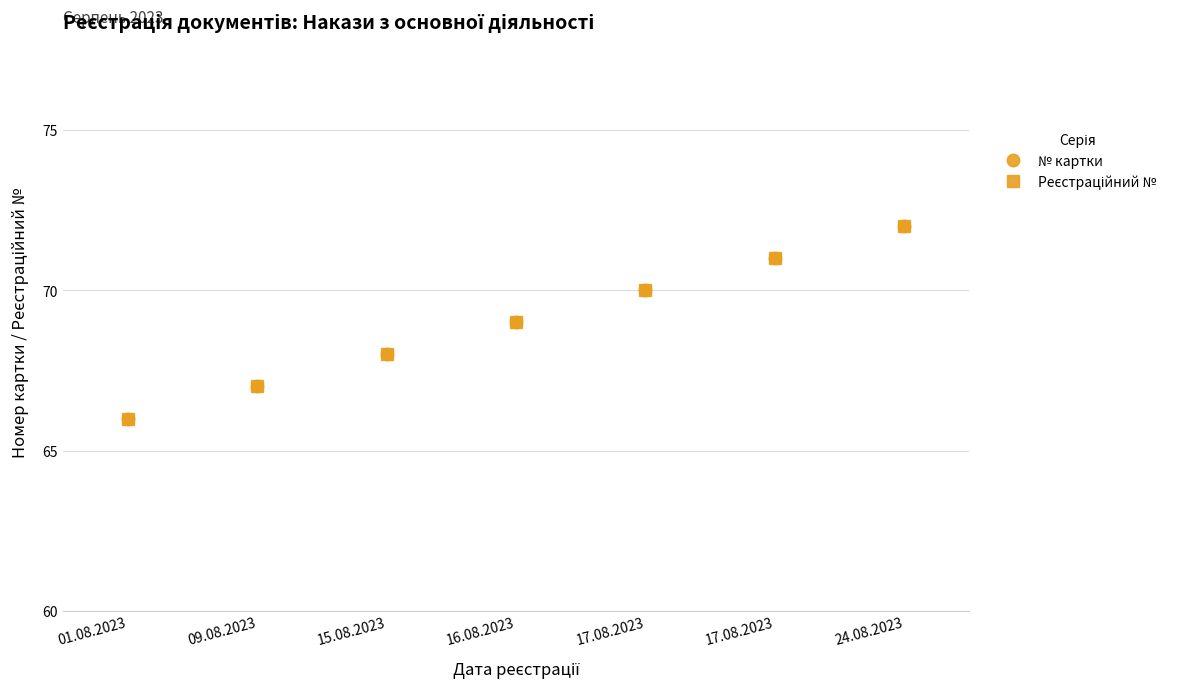

True or false: Реєстраційний № and № картки intersect in this chart.

False